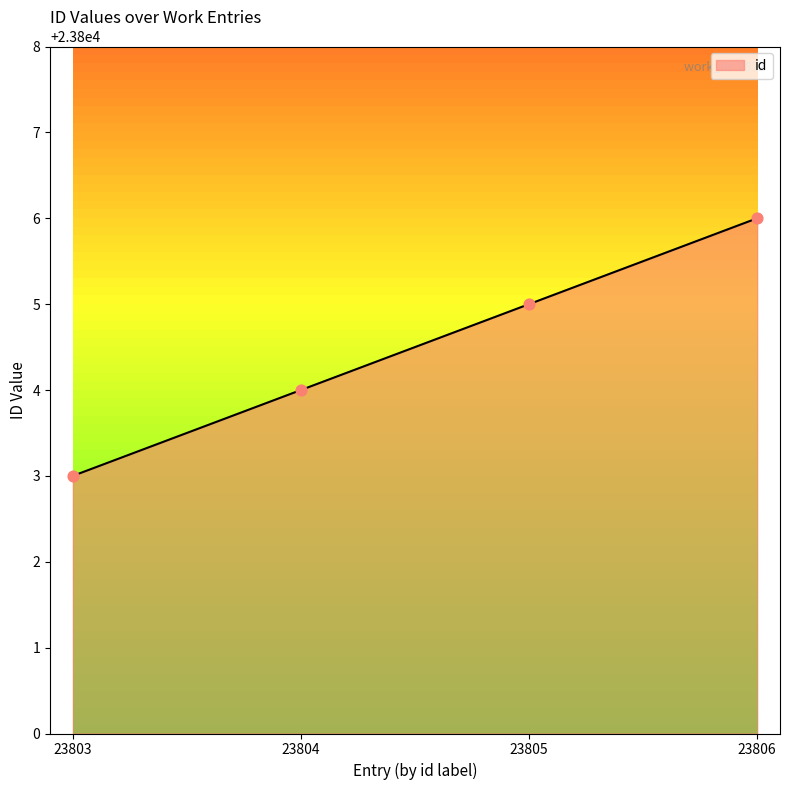

What is the change in value from 23803 to 23806?

+3